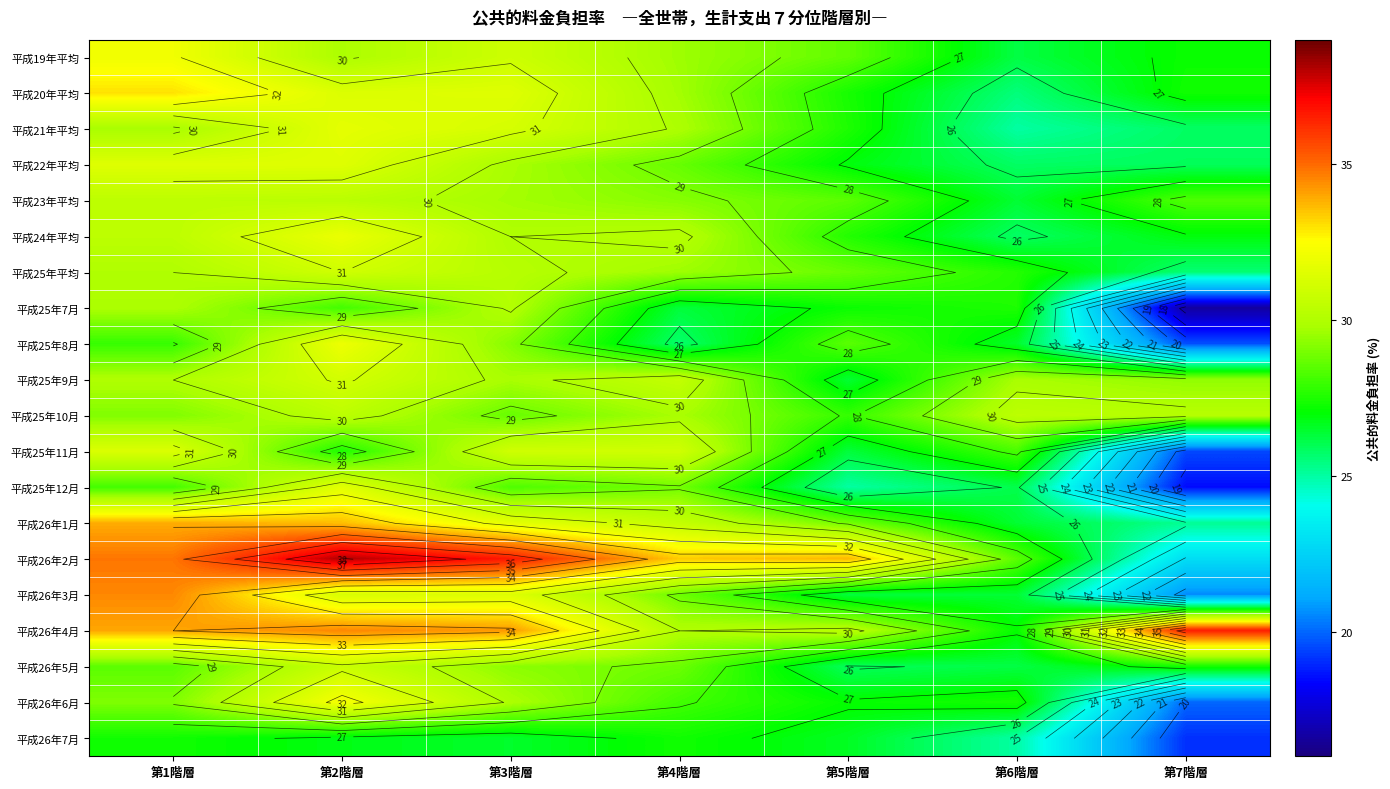

What is the difference between the highest and lowest values at 第4階層?

7.7